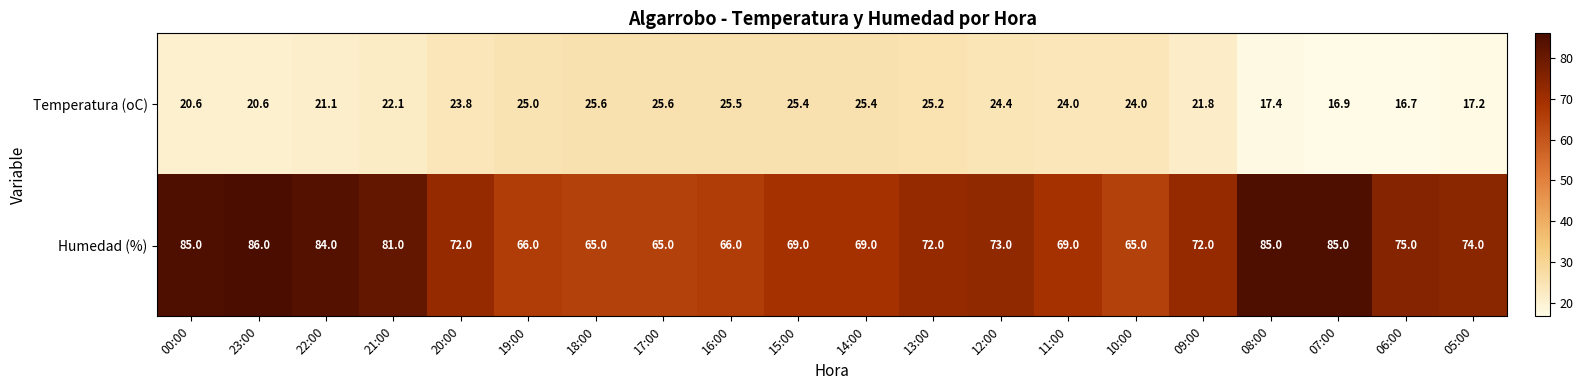

At which category is the sum across all series the highest?

23:00